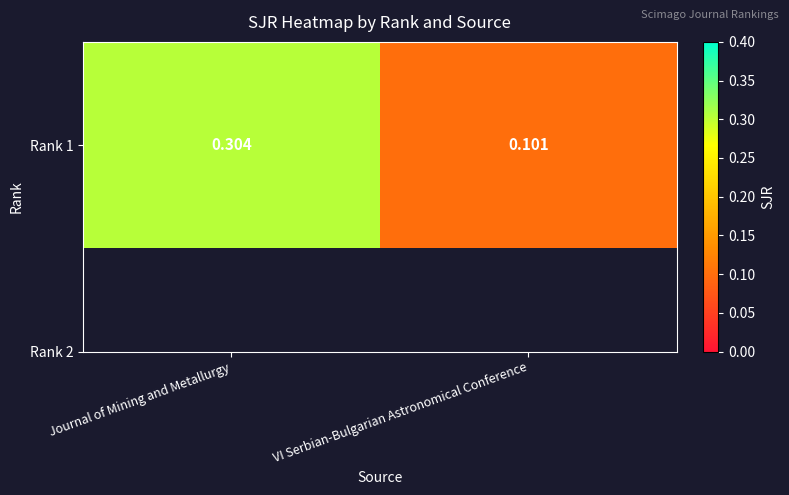

Which label corresponds to the smallest value in the chart?

VI Serbian-Bulgarian Astronomical Conference